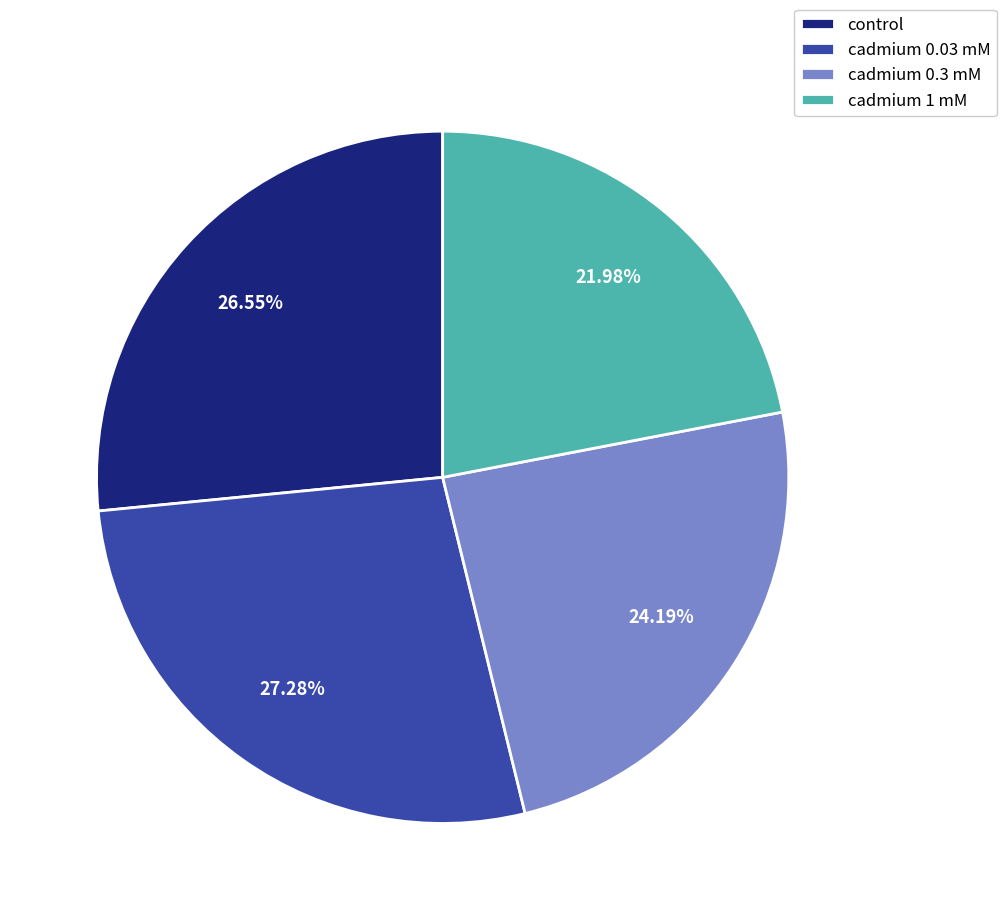

Combined, what portion of the pie is control and cadmium 0.3 mM?

50.7%